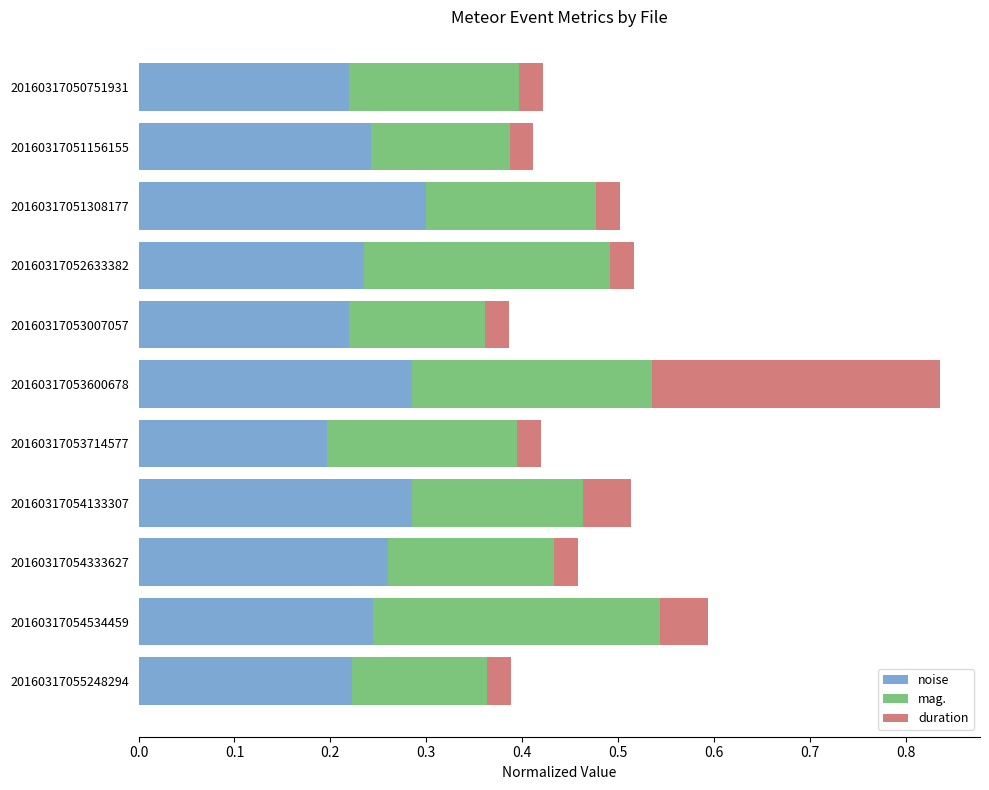

At which category is the sum across all series the highest?

20160317053600678